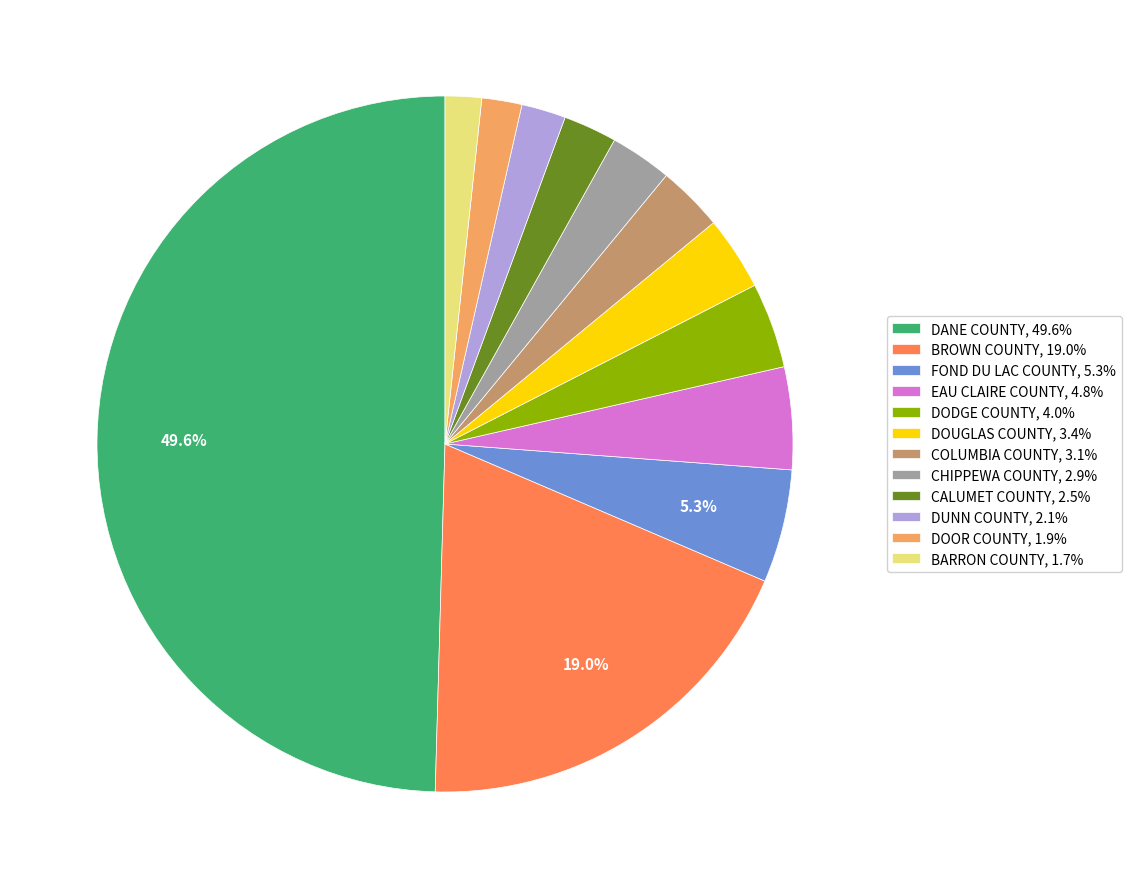

What is the ratio of the value at DOUGLAS COUNTY, 3.4% to the value at BARRON COUNTY, 1.7%?

2.0